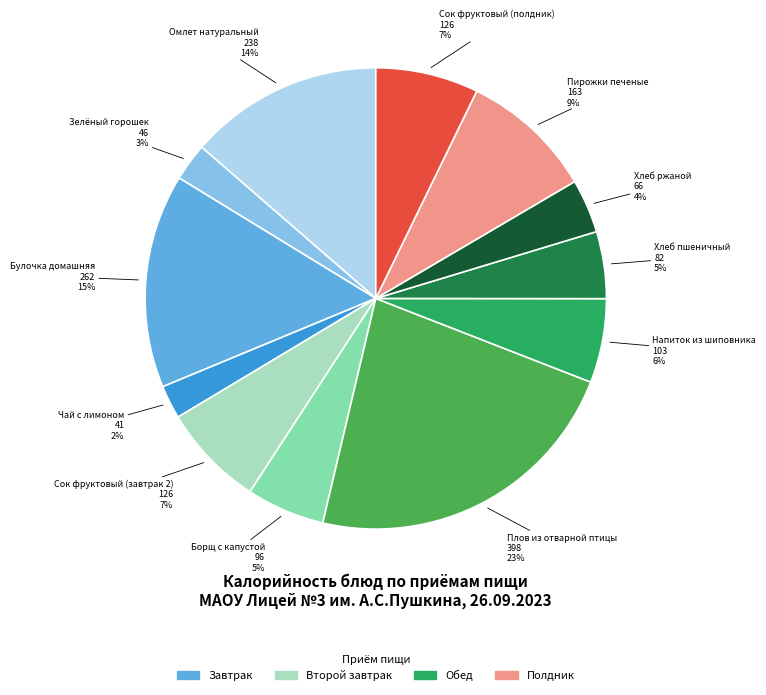

To the nearest percent, what is the combined percentage of Булочка домашняя and Пирожки печеные?

24%